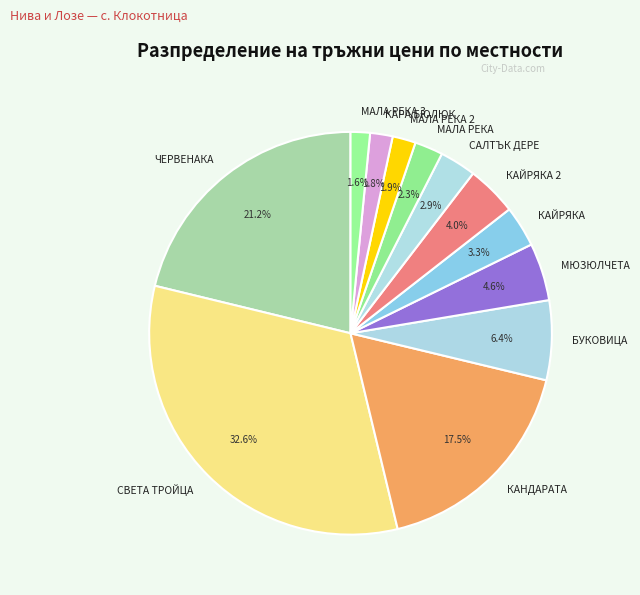

The БУКОВИЦА slice represents 6% of the pie. True or false?

True